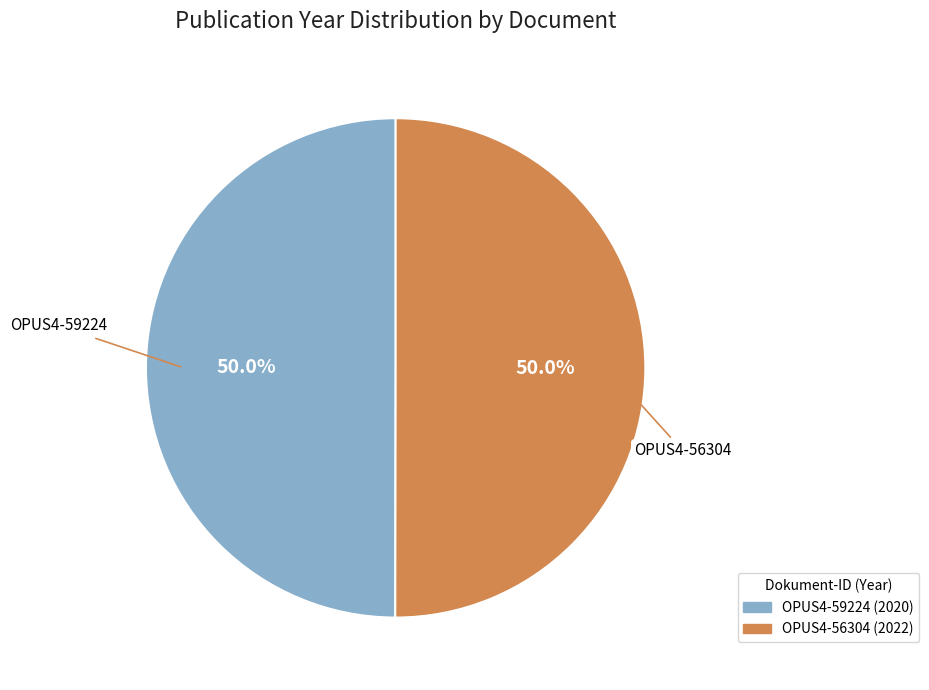

How much of the chart is everything except OPUS4-59224?

50.0%